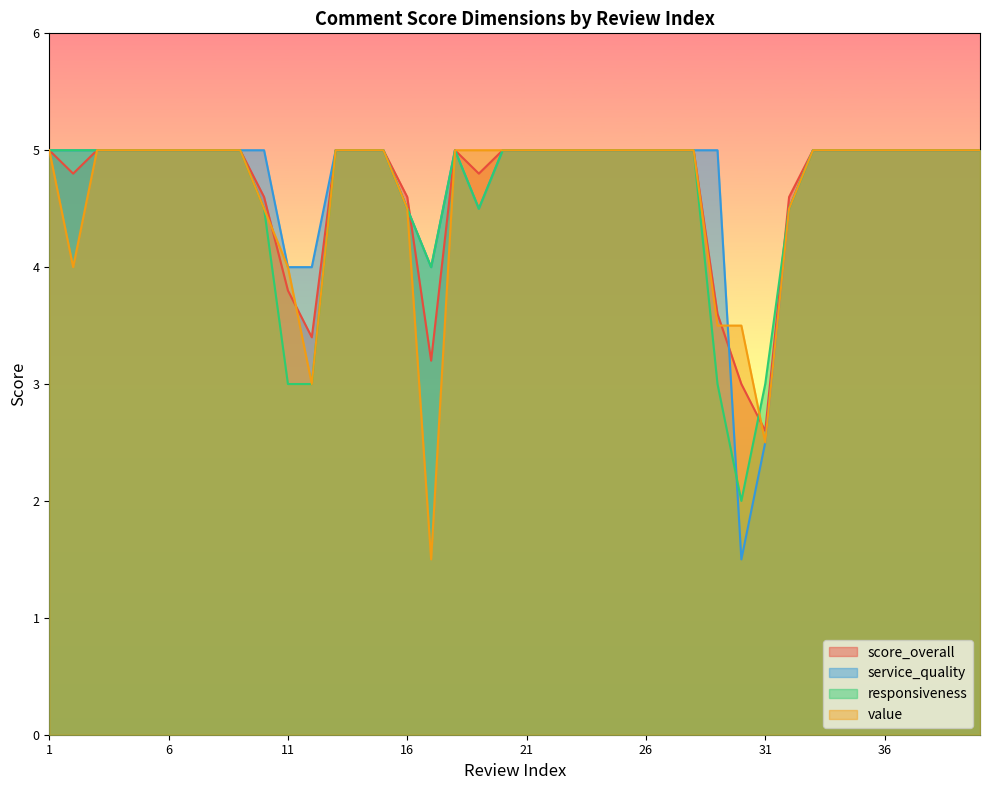

What is the minimum value shown in the chart?

1.5